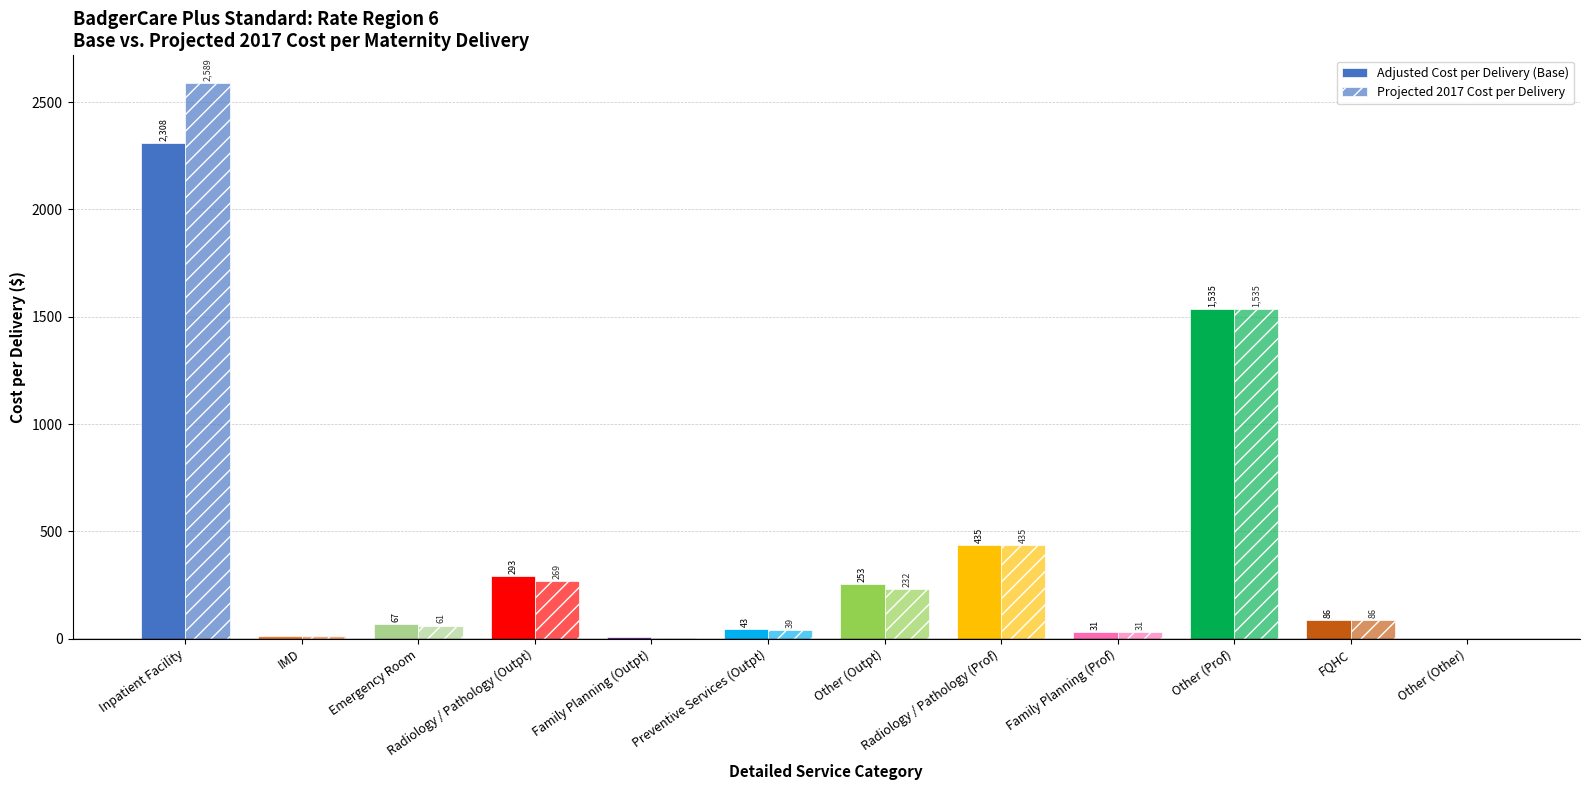

How many distinct data groups are displayed?

2